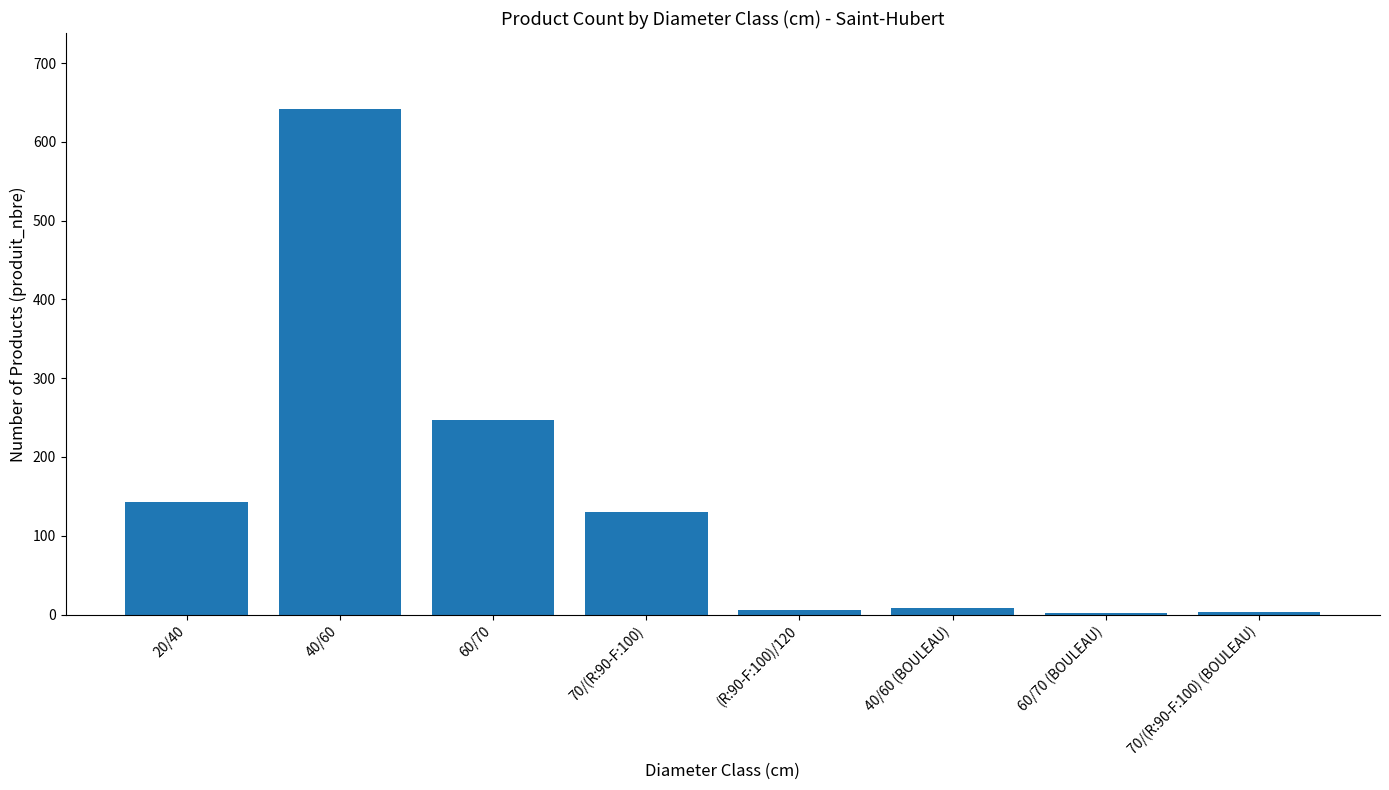

What is the sum of all values?

1181